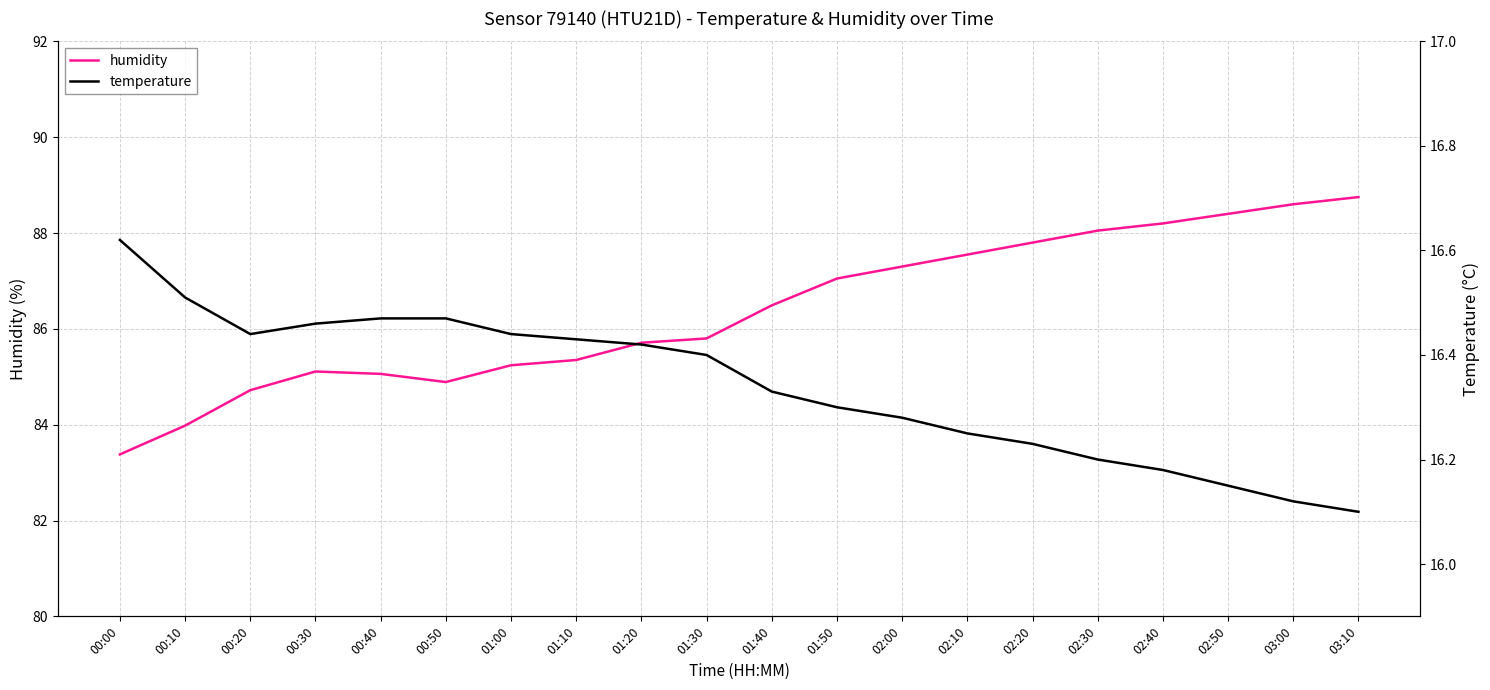

How many interior local valleys does the temperature series have?

1